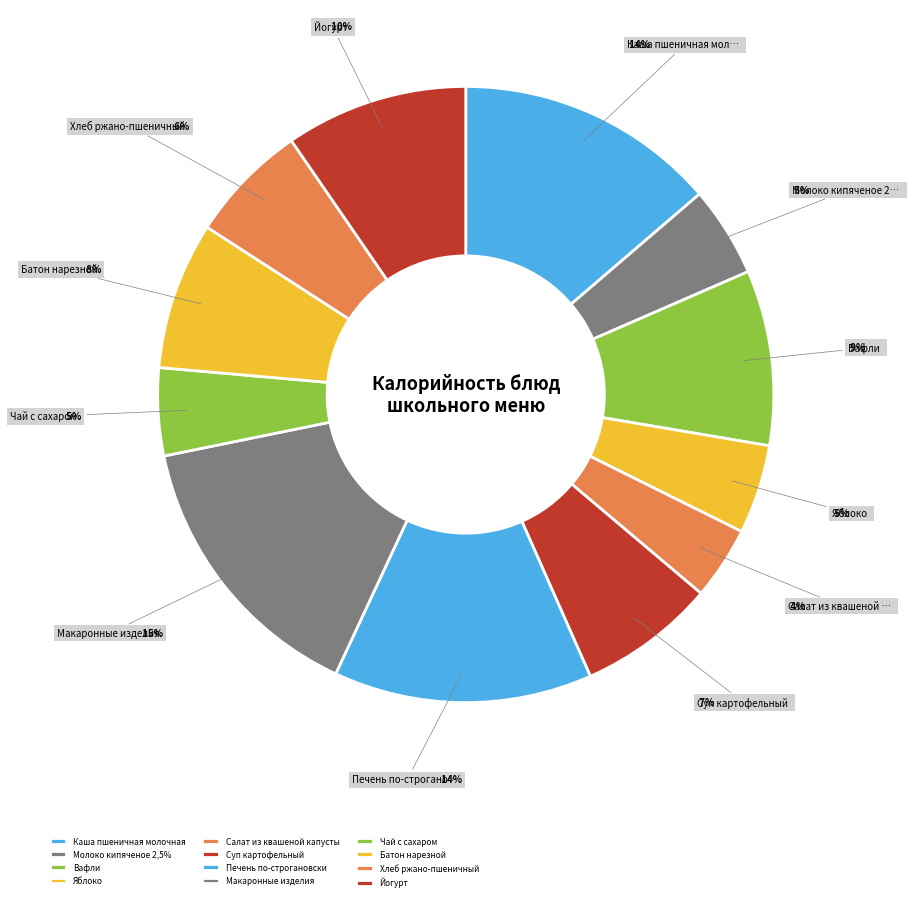

What percentage is the Макаронные изделия slice, to the nearest percent?

15%